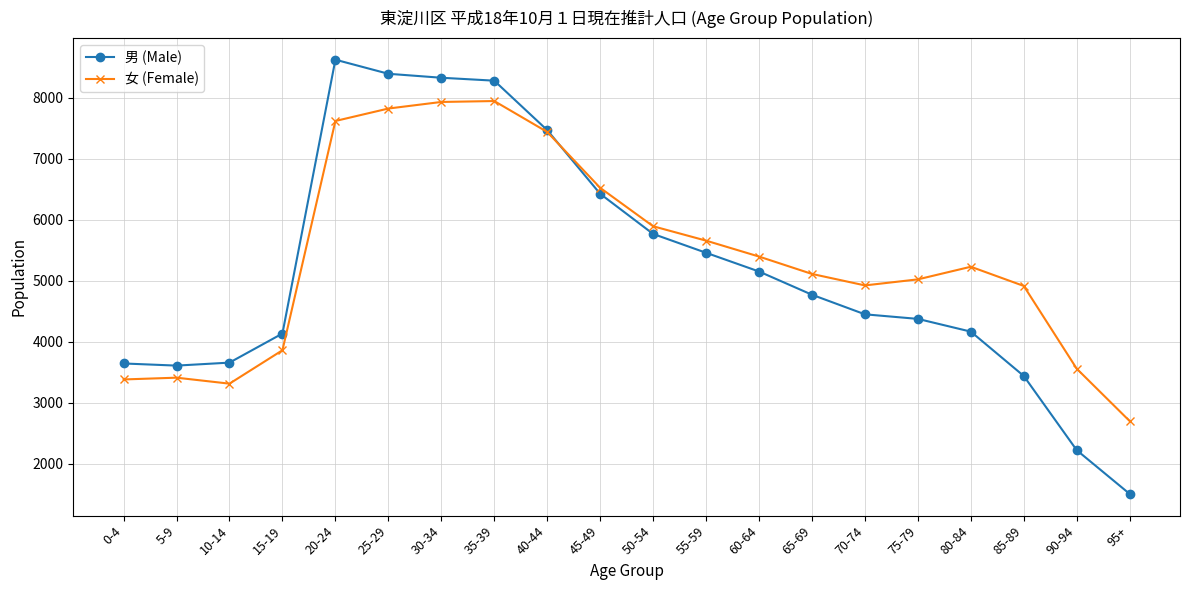

Read the 男 (Male) value at 55-59.

5456